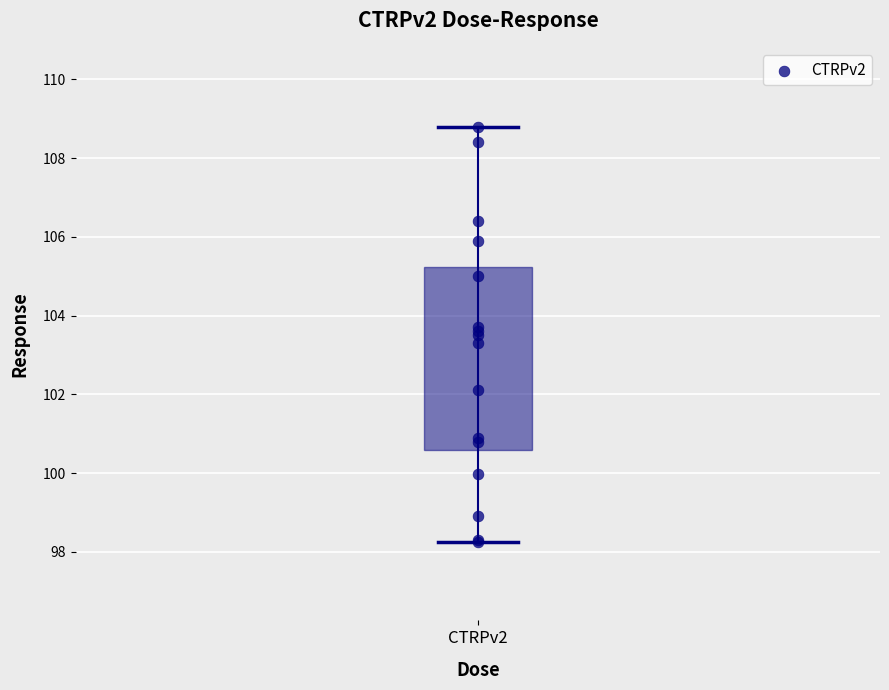

What Y value in the scatter plot is closest to 103?

103.3